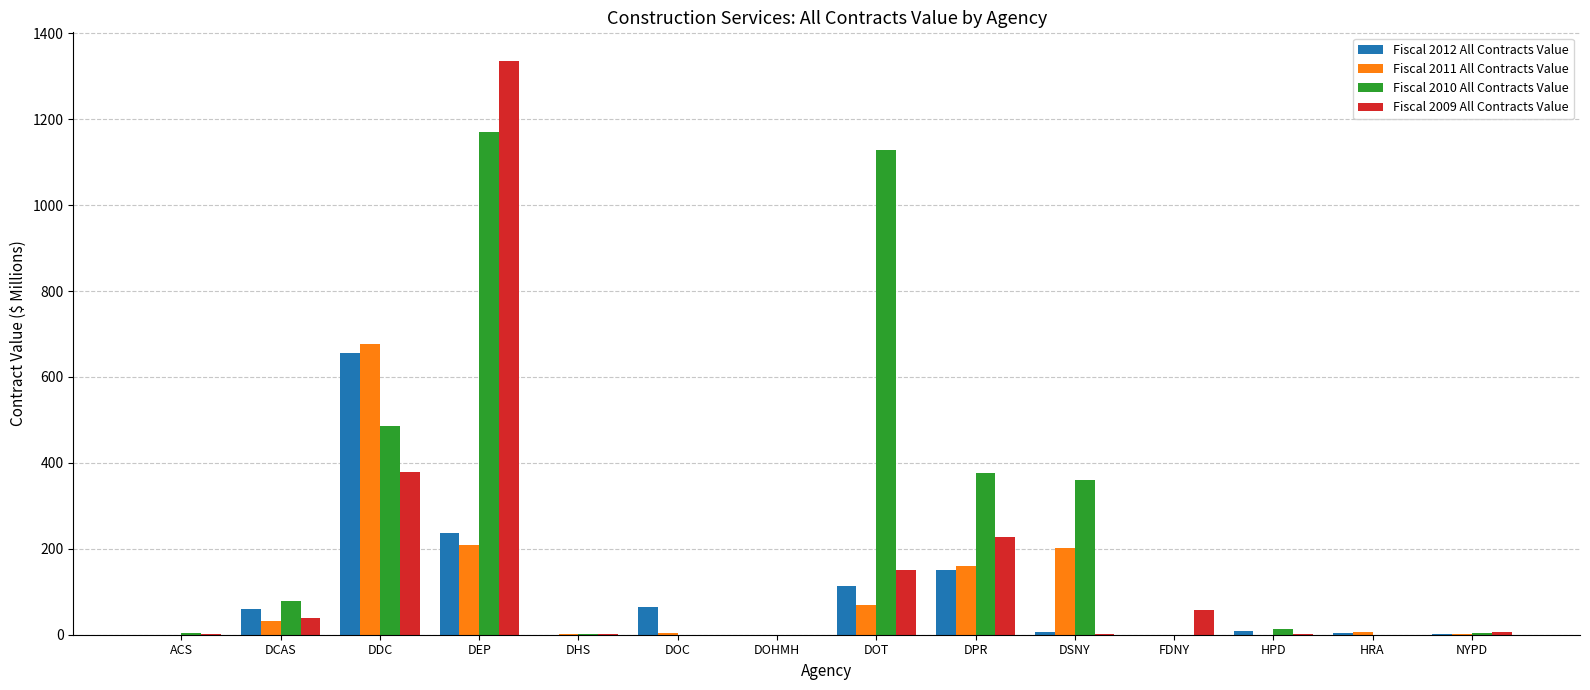

Does the chart contain stacked bars?

No